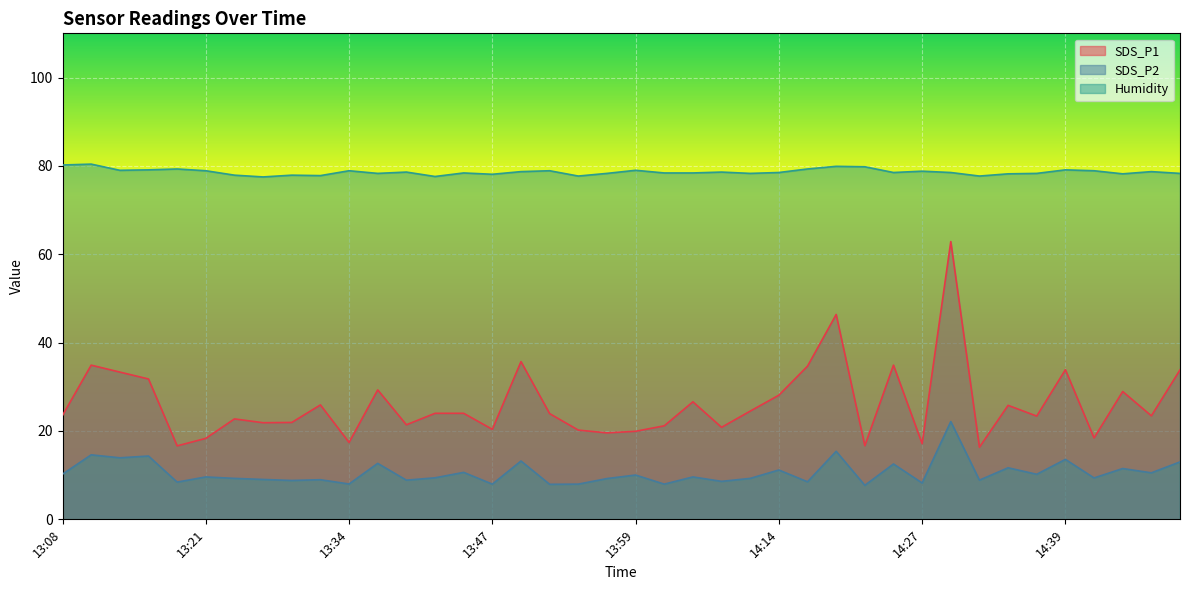

How many values in the SDS_P2 series exceed 9?

26